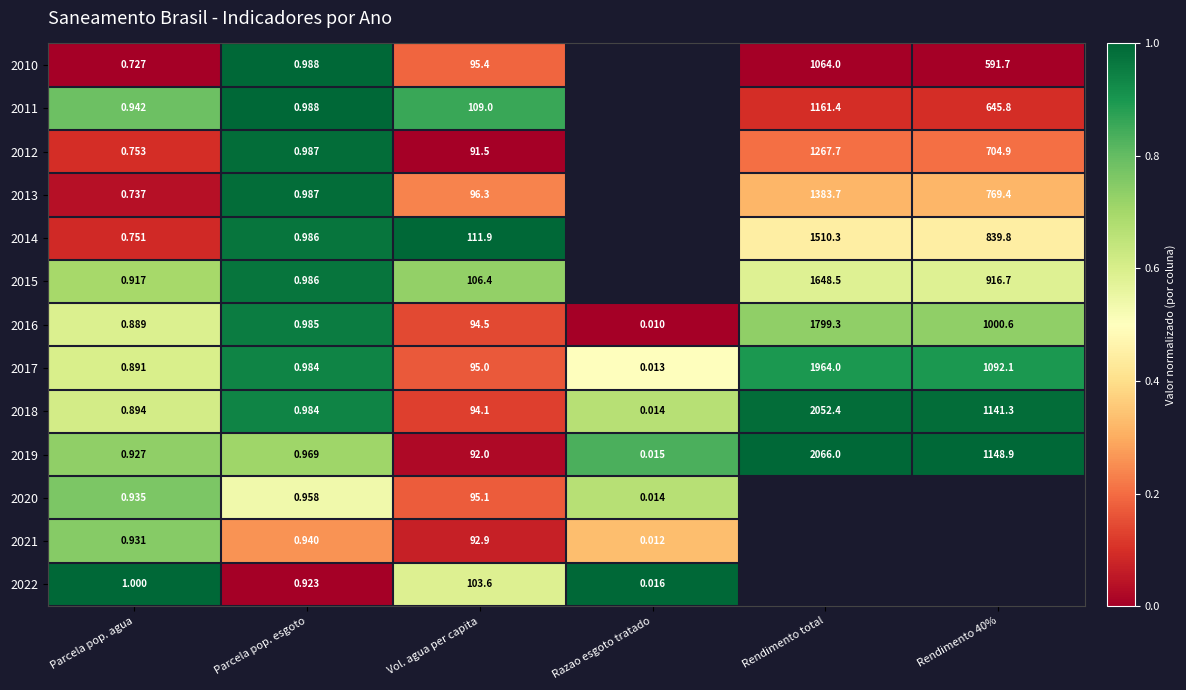

At which label does 2017 reach its peak?

Rendimento total